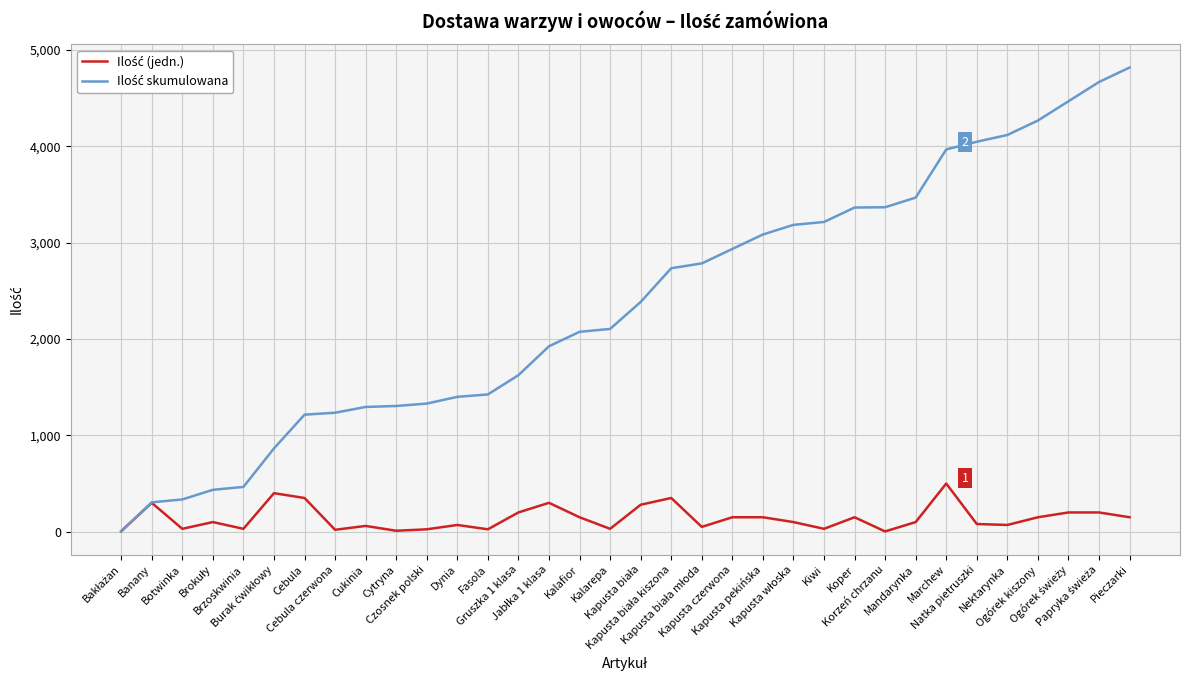

What is the sum of all Ilość skumulowana values?

80227